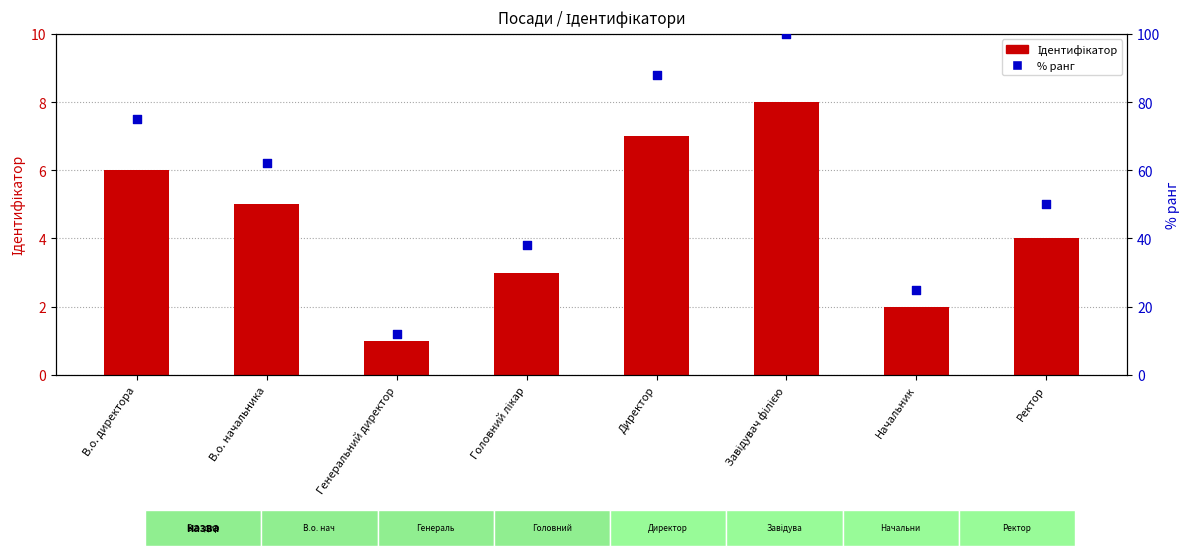

Which series has the largest total across all categories?

% ранг